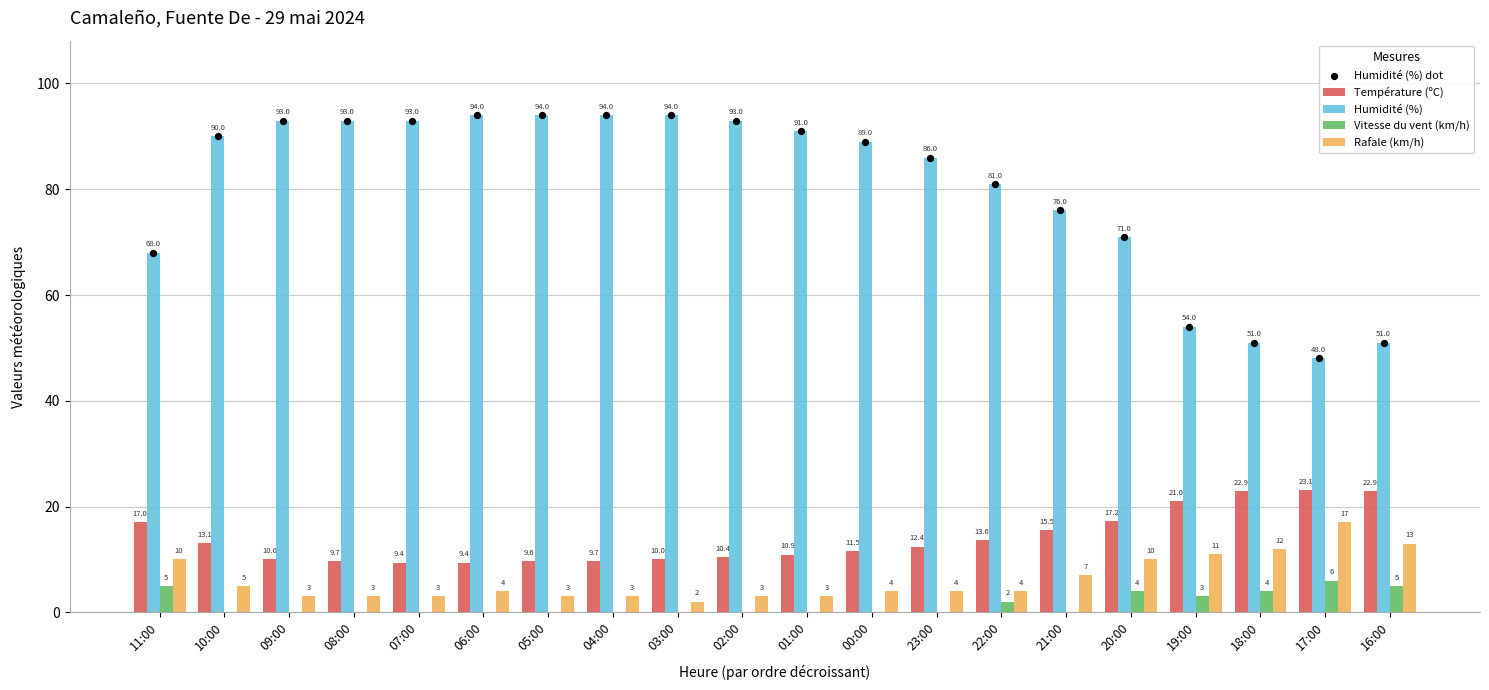

Which series contains the highest Y value?

Humidité (%)